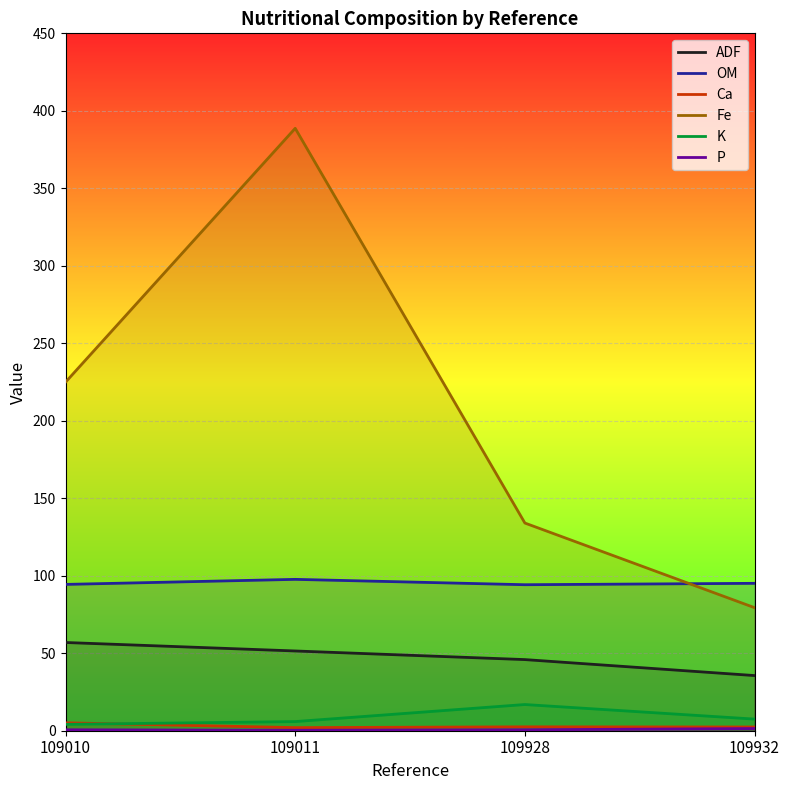

Which has a higher value, 109010 or 109011?

109010